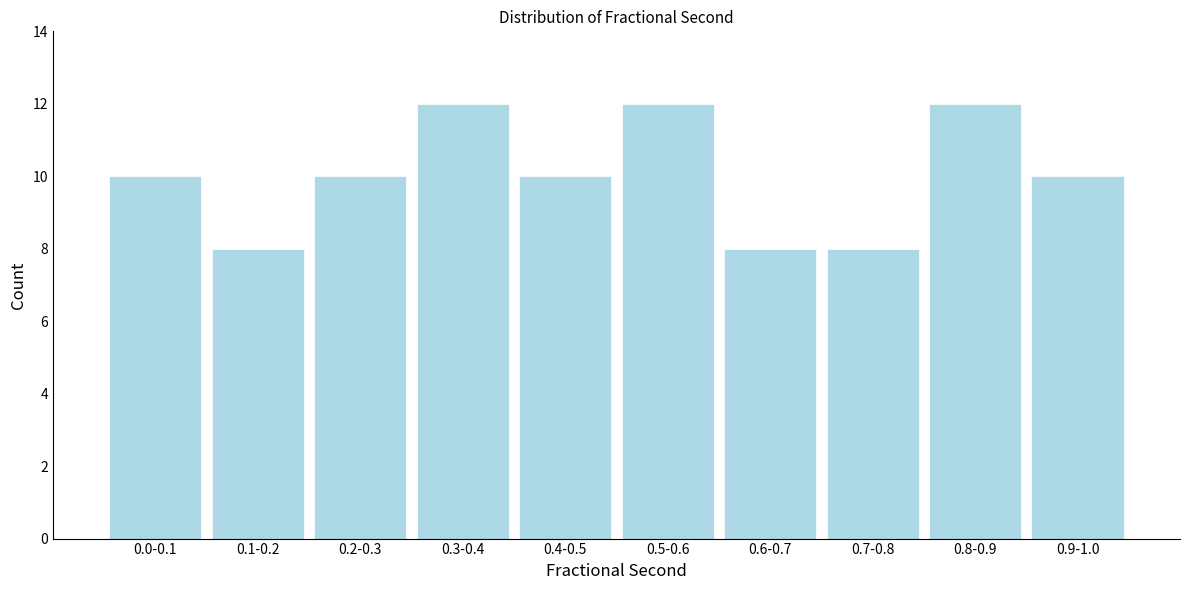

Reading left to right, extract all data points from this chart.

0.0-0.1=10	0.1-0.2=8	0.2-0.3=10	0.3-0.4=12	0.4-0.5=10	0.5-0.6=12	0.6-0.7=8	0.7-0.8=8	0.8-0.9=12	0.9-1.0=10